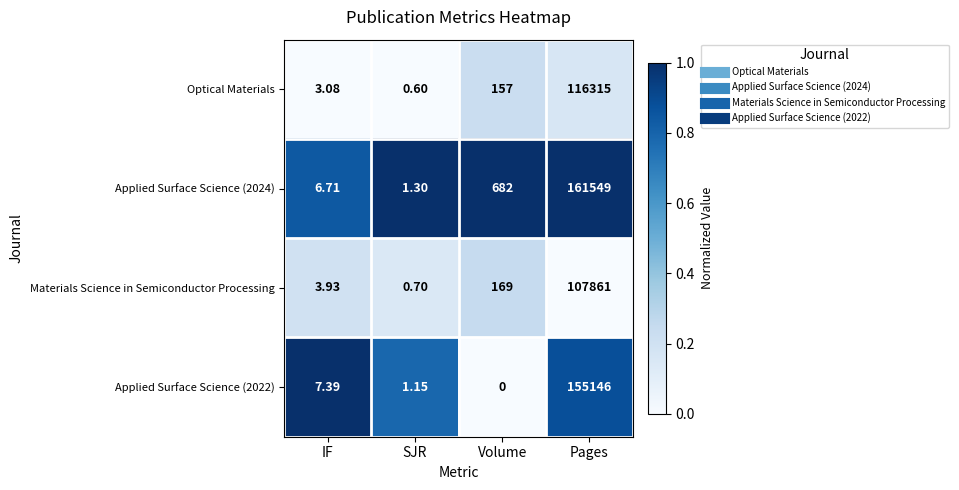

Where is Applied Surface Science (2022) nearest to the value 77573?

IF